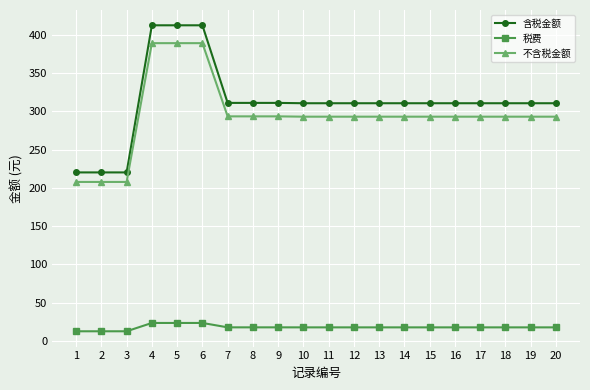

How many distinct data groups are displayed?

3